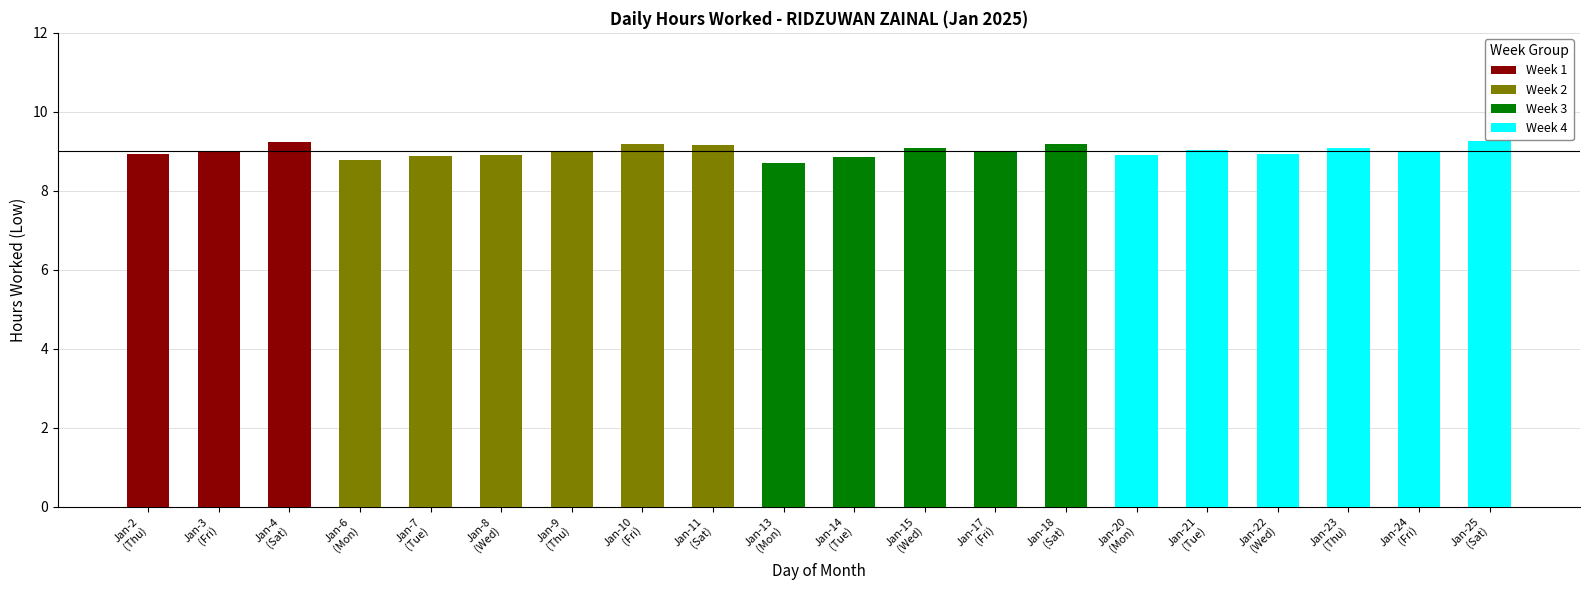

Reading left to right, list all the values displayed in this chart.

8.9	9.0	9.2	8.8	8.9	8.9	9.0	9.2	9.2	8.7	8.8	9.1	9.0	9.2	8.9	9.0	8.9	9.1	9.0	9.3